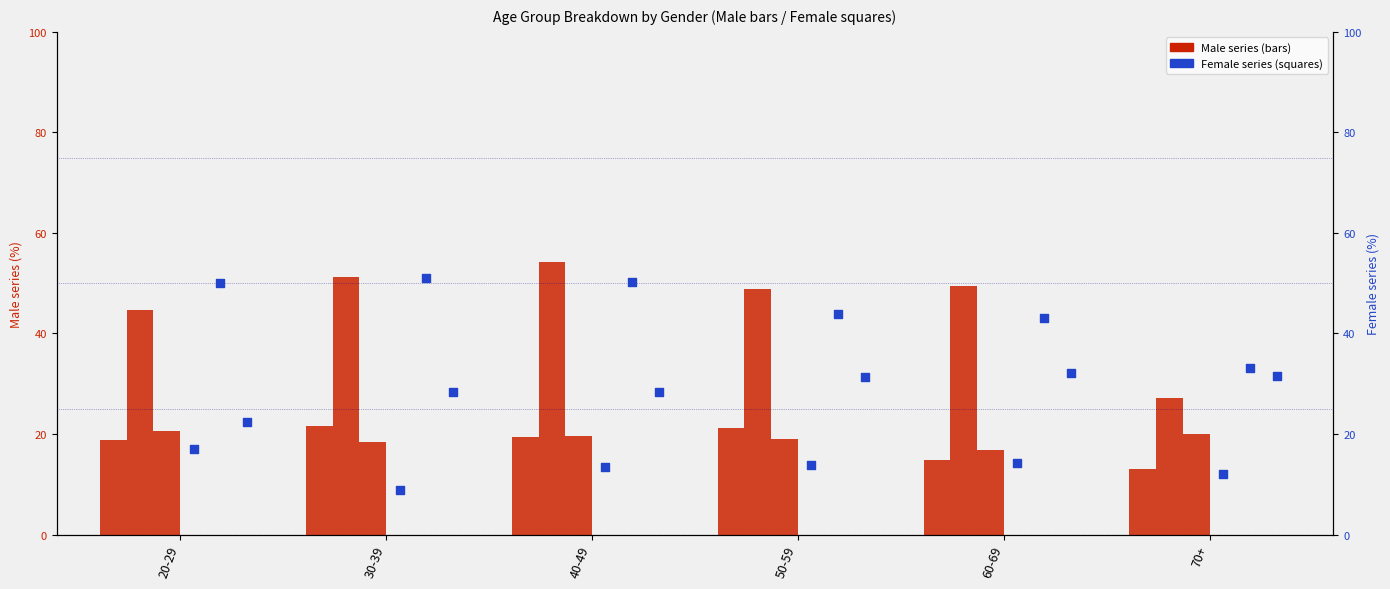

Which series reaches the minimum Y coordinate?

Female: col2 (%)